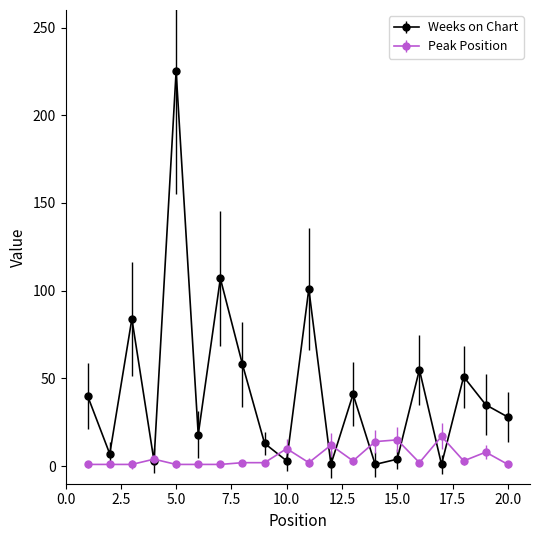

List the series in order of their peak value, lowest first.

Peak Position, Weeks on Chart